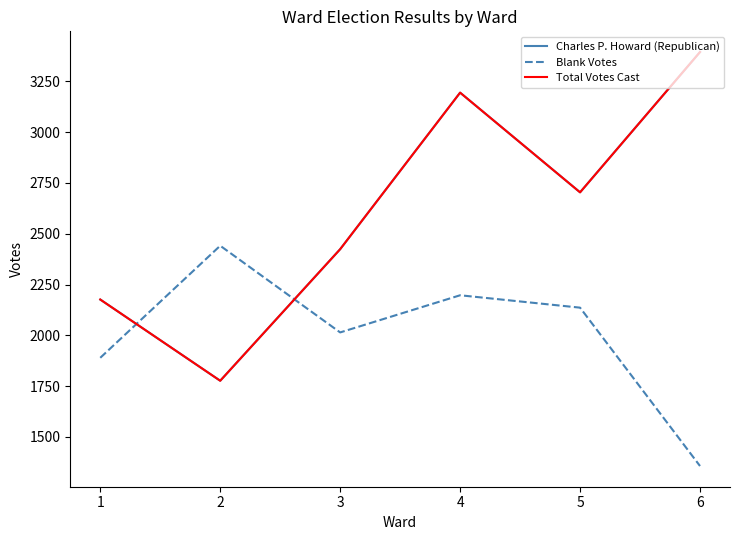

At how many categories does at least one series exceed 2109?

6